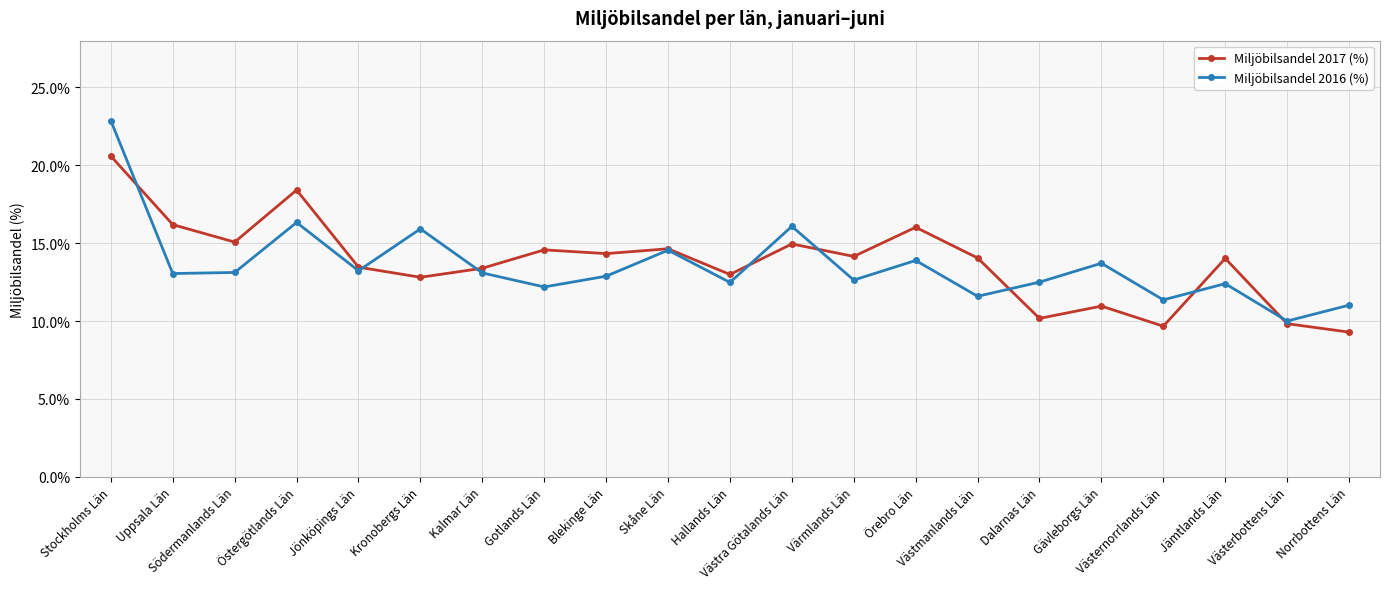

What is the value of the Miljöbilsandel 2017 (%) point at the 1st from the left?

20.6